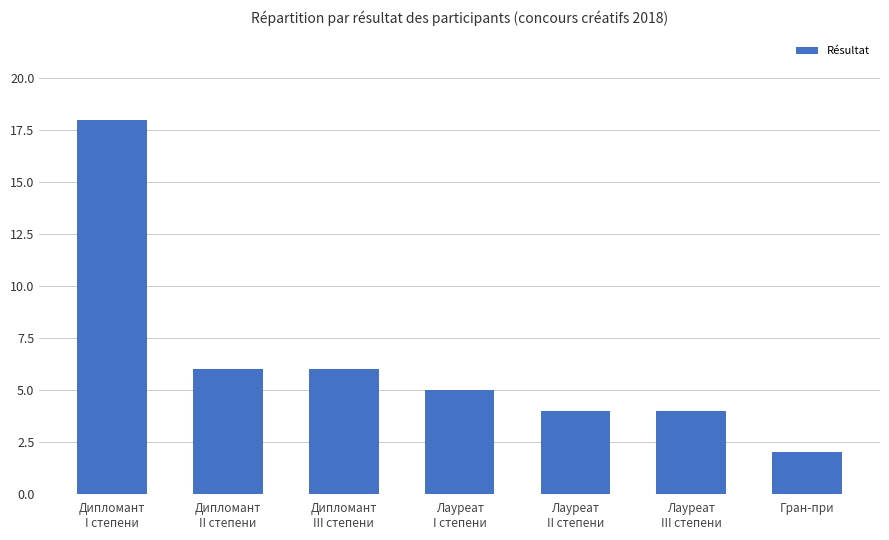

What is the ratio of the value at Лауреат
III степени to the value at Гран-при?

2.0